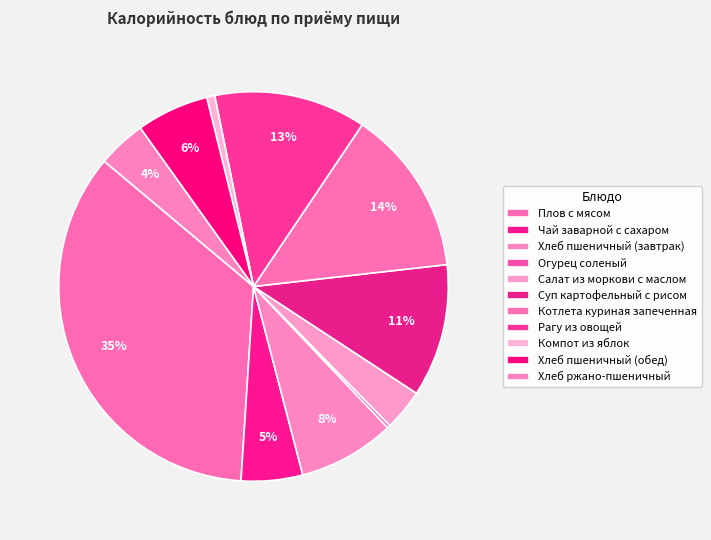

To the nearest percent, what is the difference between the largest and smallest slice percentages?

35%